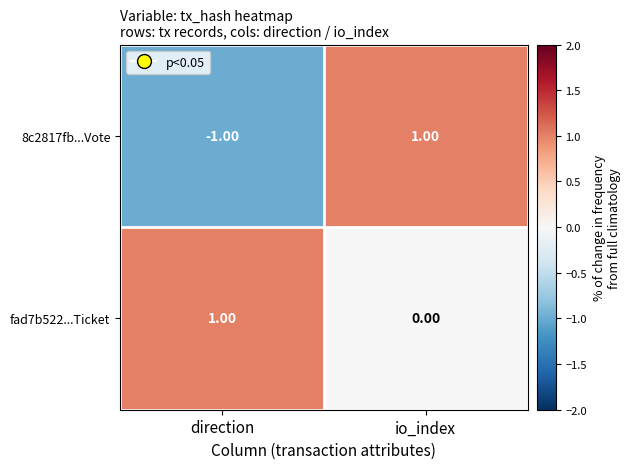

At which category is the sum across all series the highest?

io_index